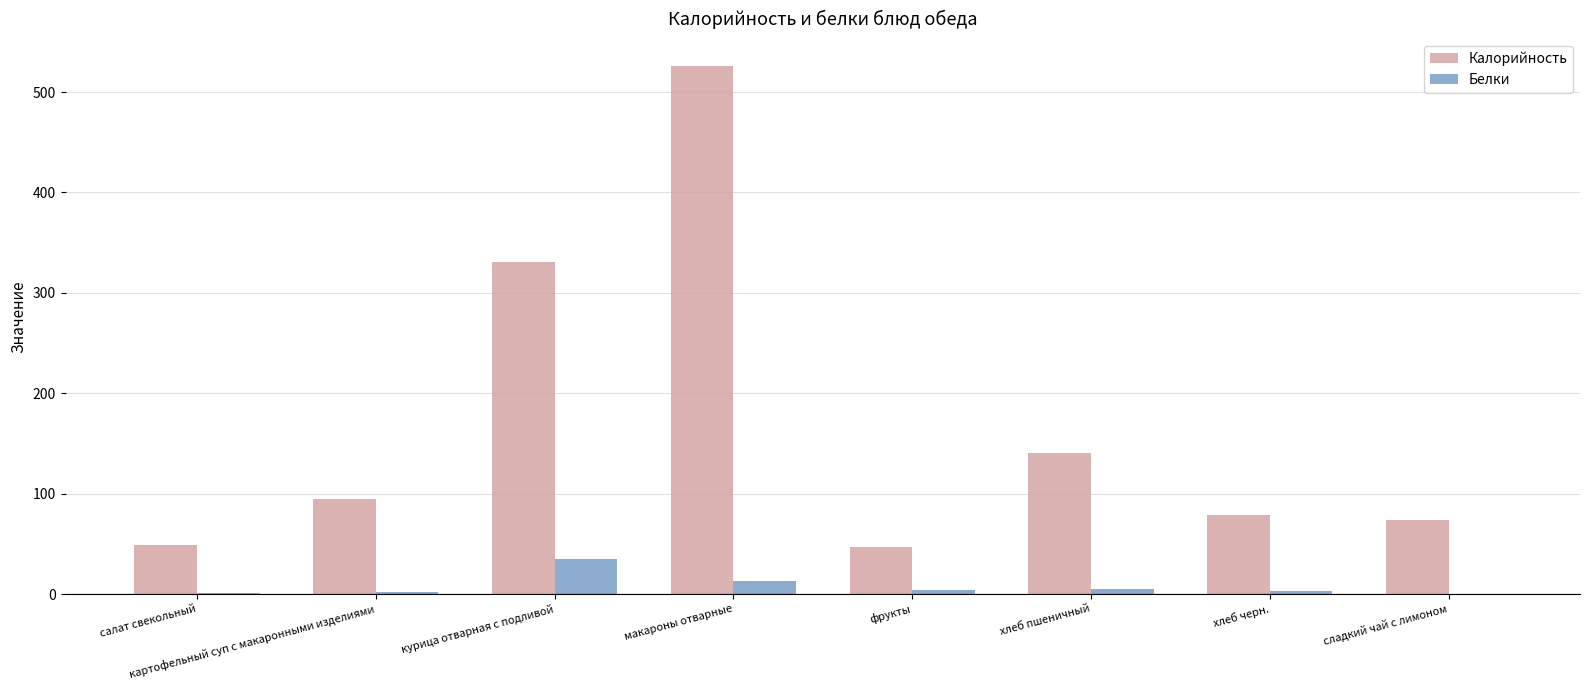

Where does the Калорийность series first go above 94?

картофельный суп с макаронными изделиями